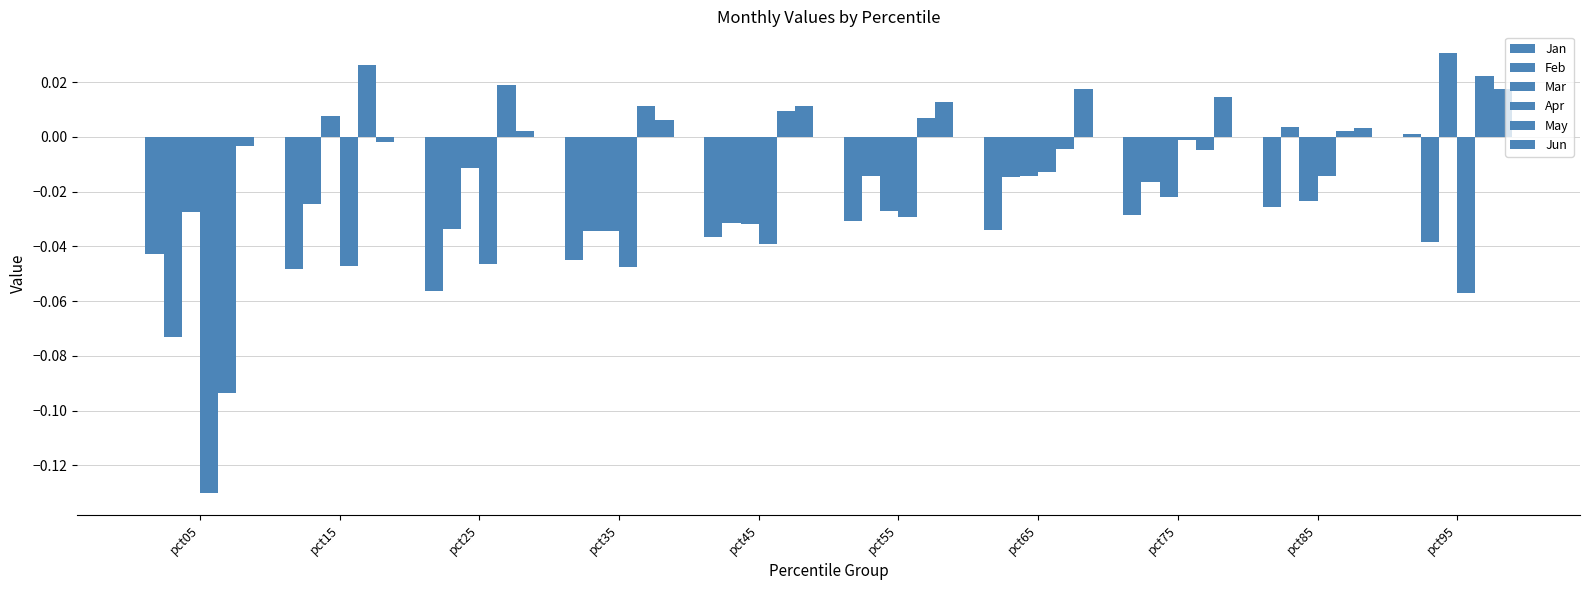

How many values in the Jun series are below 0?

2